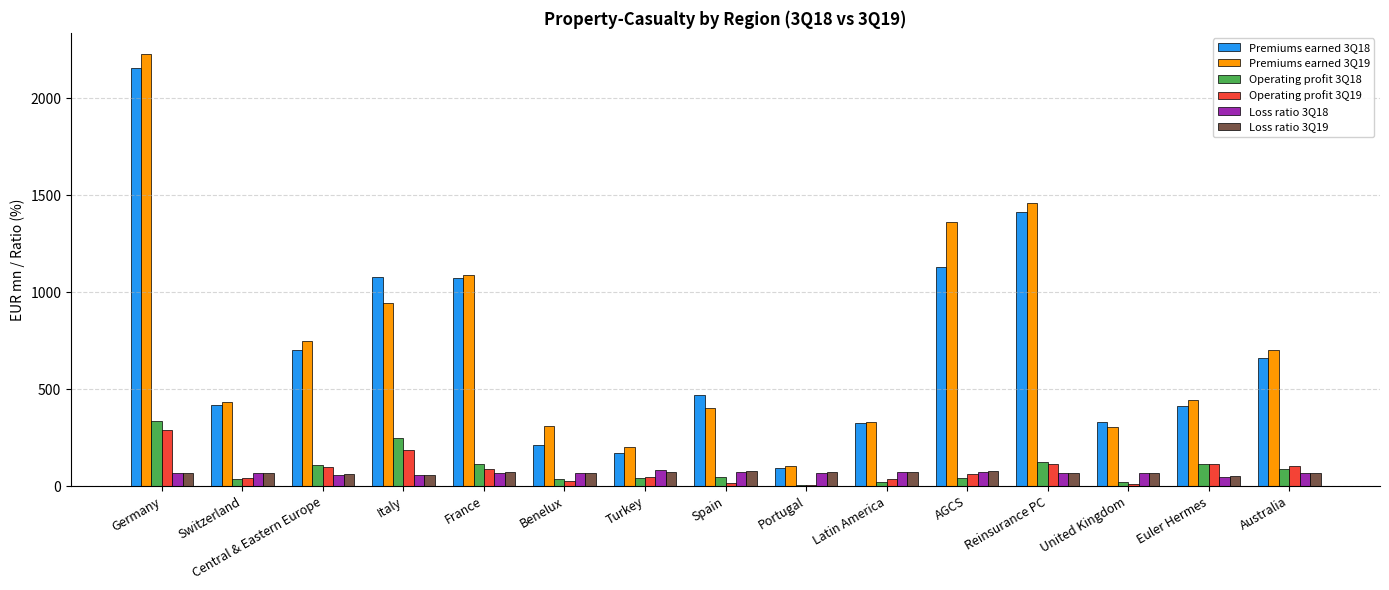

Which label corresponds to the largest value in the chart?

Germany